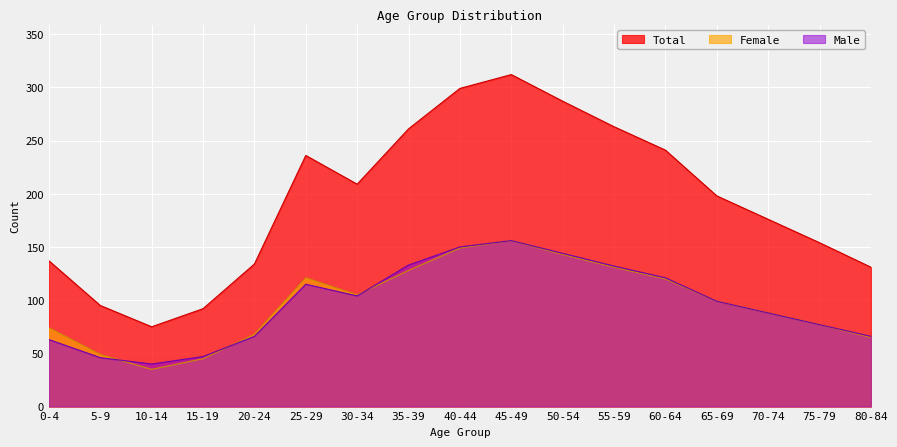

True or false: Total and Female intersect in this chart.

False